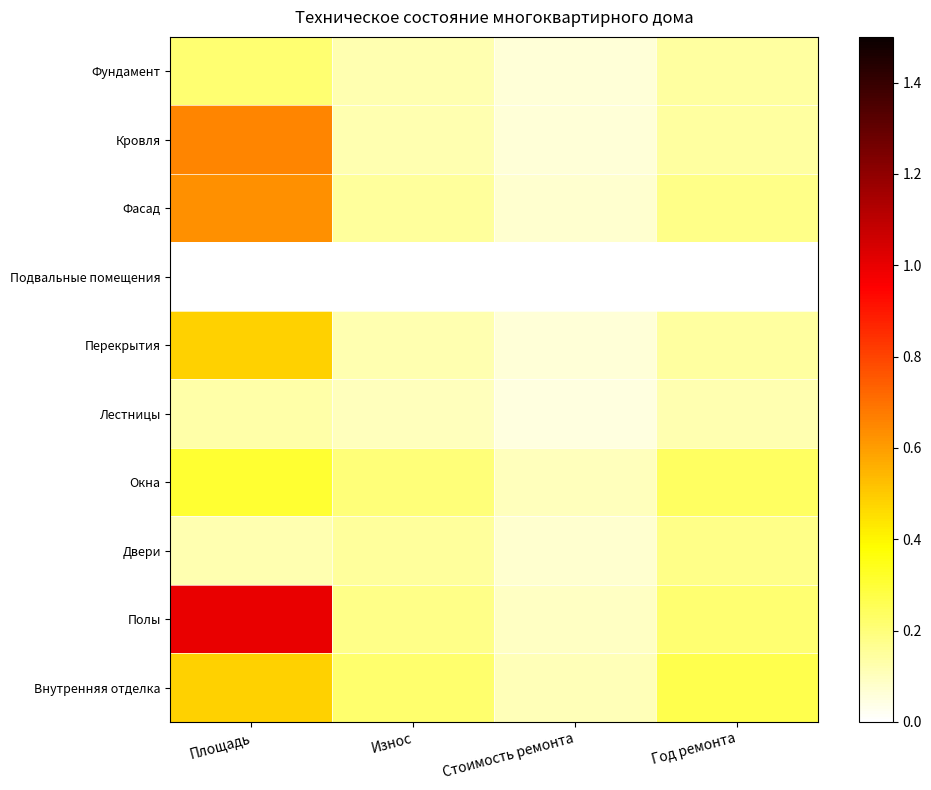

At Год ремонта, list the series in order from largest to smallest.

Внутренняя отделка, Окна, Полы, Фасад, Двери, Фундамент, Кровля, Перекрытия, Лестницы, Подвальные помещения